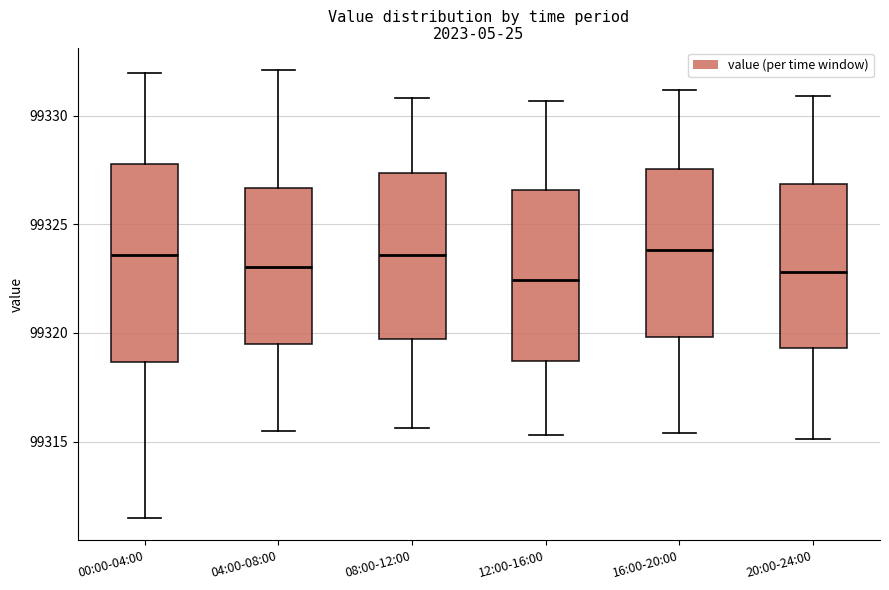

Reading left to right, transcribe this box plot: for each box, give where its median line is, the range the box spans, and where its two whiskers end, as read against the y-axis. The values are not printed on the chart, so give them approximately, as read against the axis.

00:00-04:00: median 99323.5, box 99318.5 to 99328.0, whiskers 99311.5 to 99332.0
04:00-08:00: median 99323.0, box 99319.5 to 99326.5, whiskers 99315.5 to 99332.0
08:00-12:00: median 99323.5, box 99319.5 to 99327.5, whiskers 99315.5 to 99331.0
12:00-16:00: median 99322.5, box 99318.5 to 99326.5, whiskers 99315.5 to 99330.5
16:00-20:00: median 99324.0, box 99320.0 to 99327.5, whiskers 99315.5 to 99331.0
20:00-24:00: median 99323.0, box 99319.5 to 99327.0, whiskers 99315.0 to 99331.0